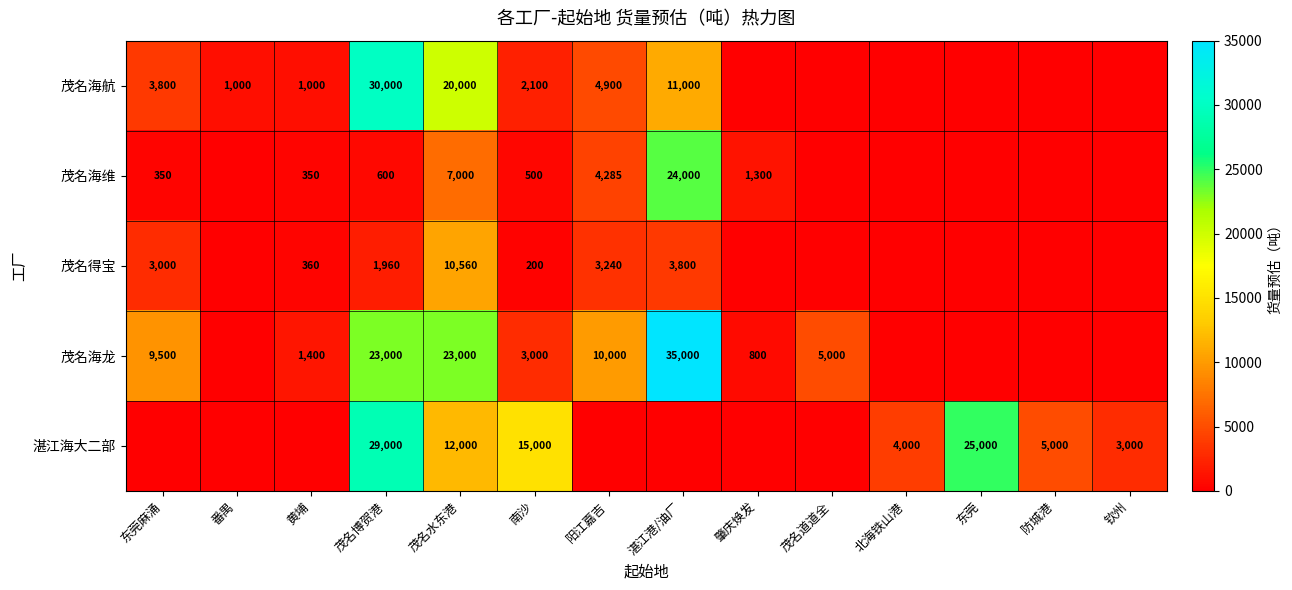

The 茂名海航 series shows 2100 at 南沙. True or false?

True